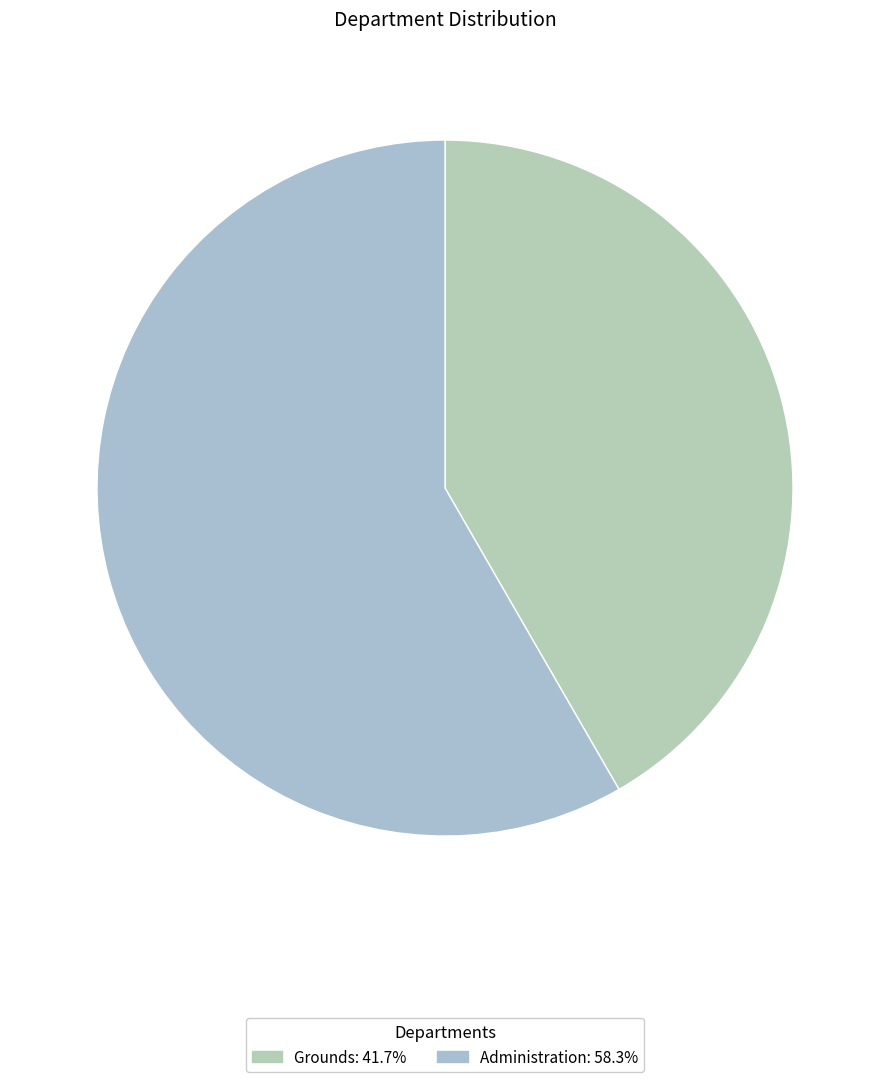

What percentage do Administration and Grounds together represent?

100.0%